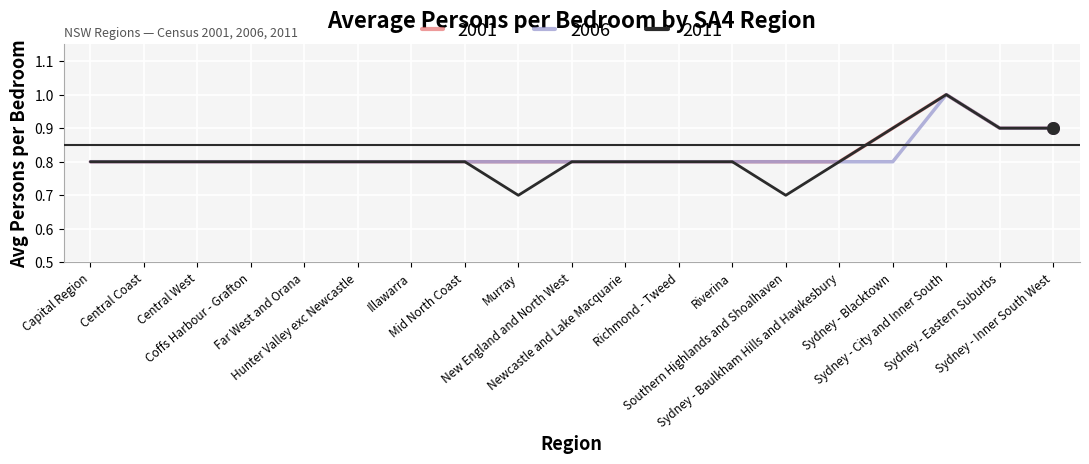

Which series has the widest spread of values?

2011